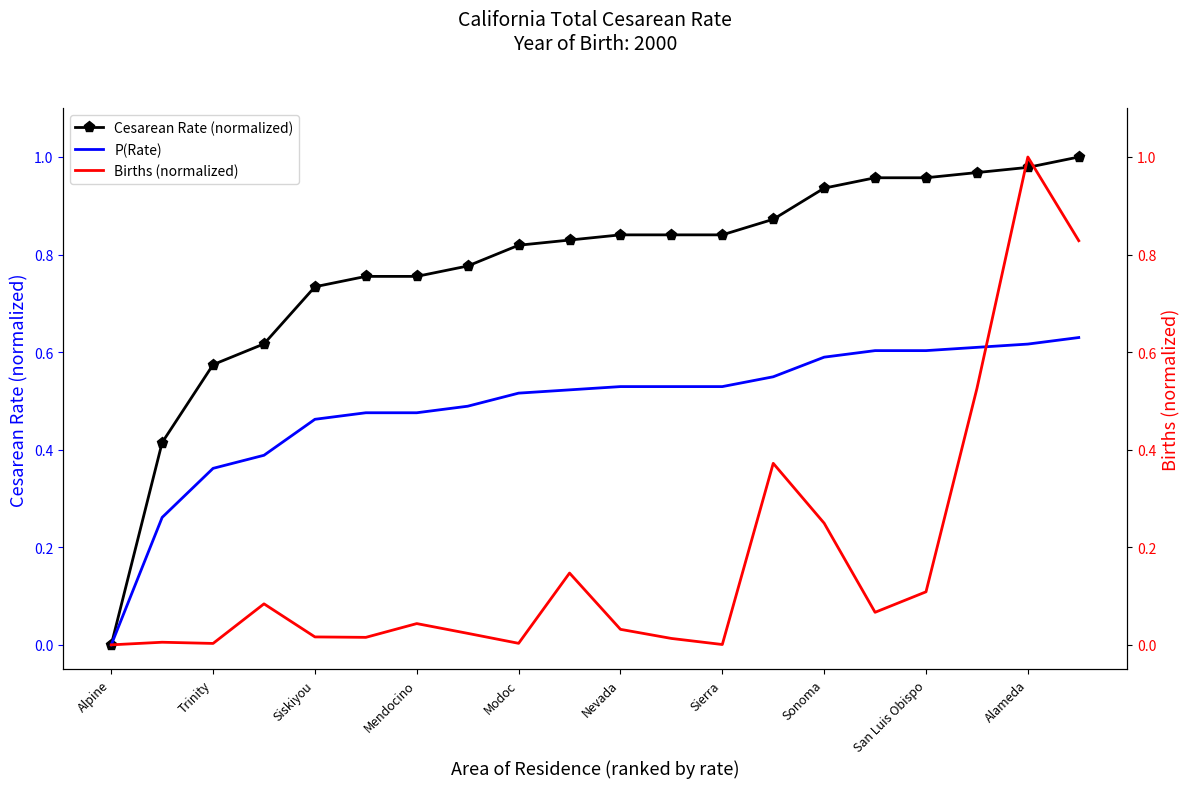

Which category has the lowest value in the P(Rate) series?

Alpine